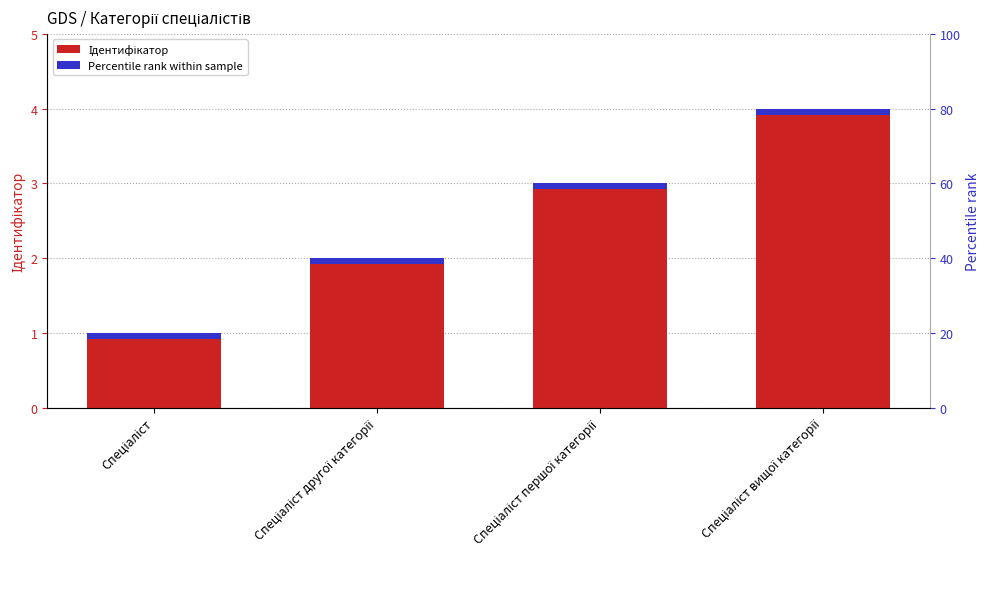

What is the approximate value at Спеціаліст другої категорії?

2